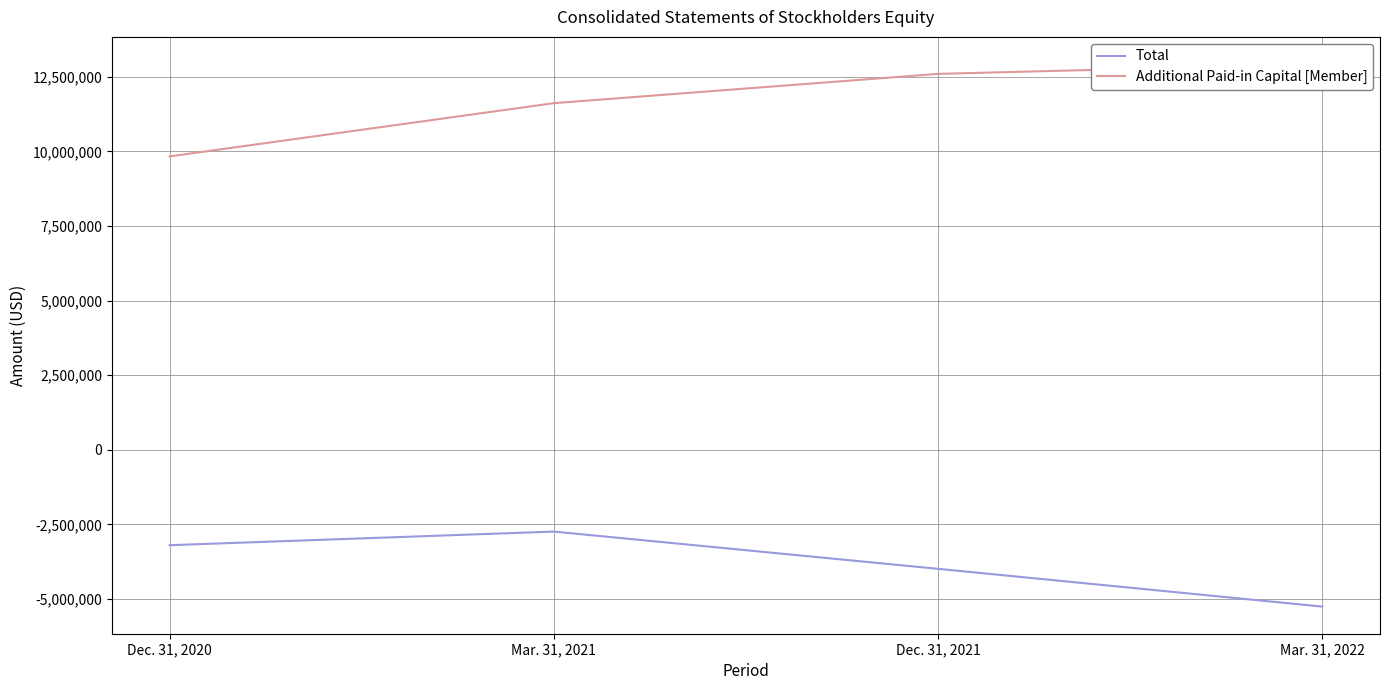

What is the label of the 4th point from the right?

Dec. 31, 2020